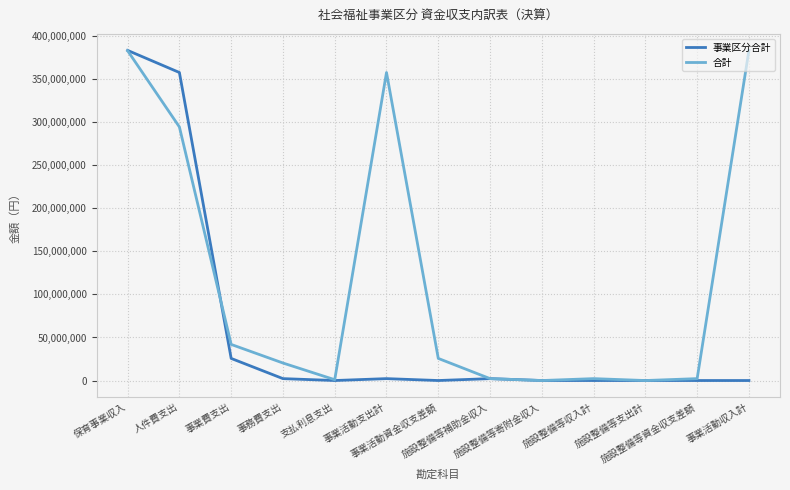

Which series has the largest total across all categories?

合計